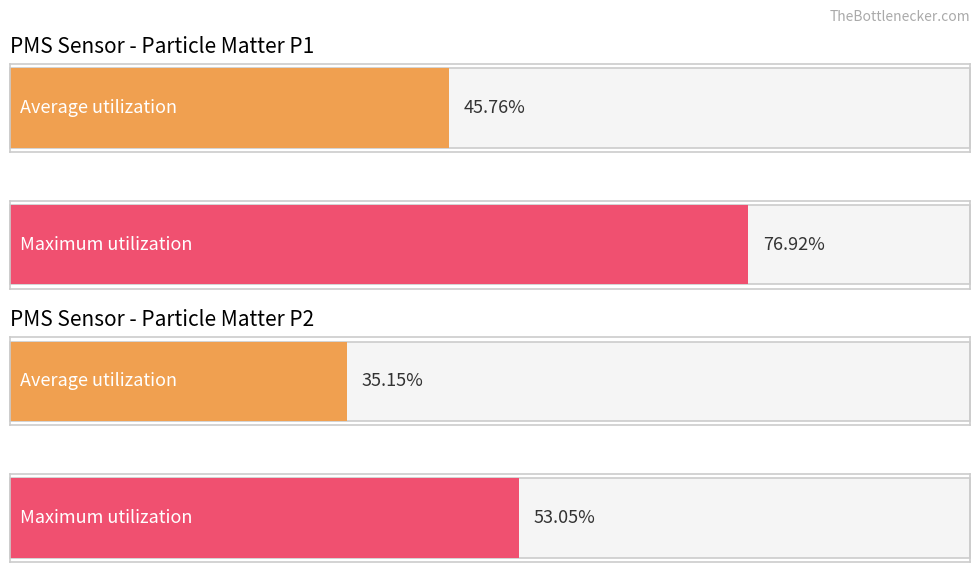

Rank the series by their average value, from highest to lowest.

PMS_P1, PMS_P2